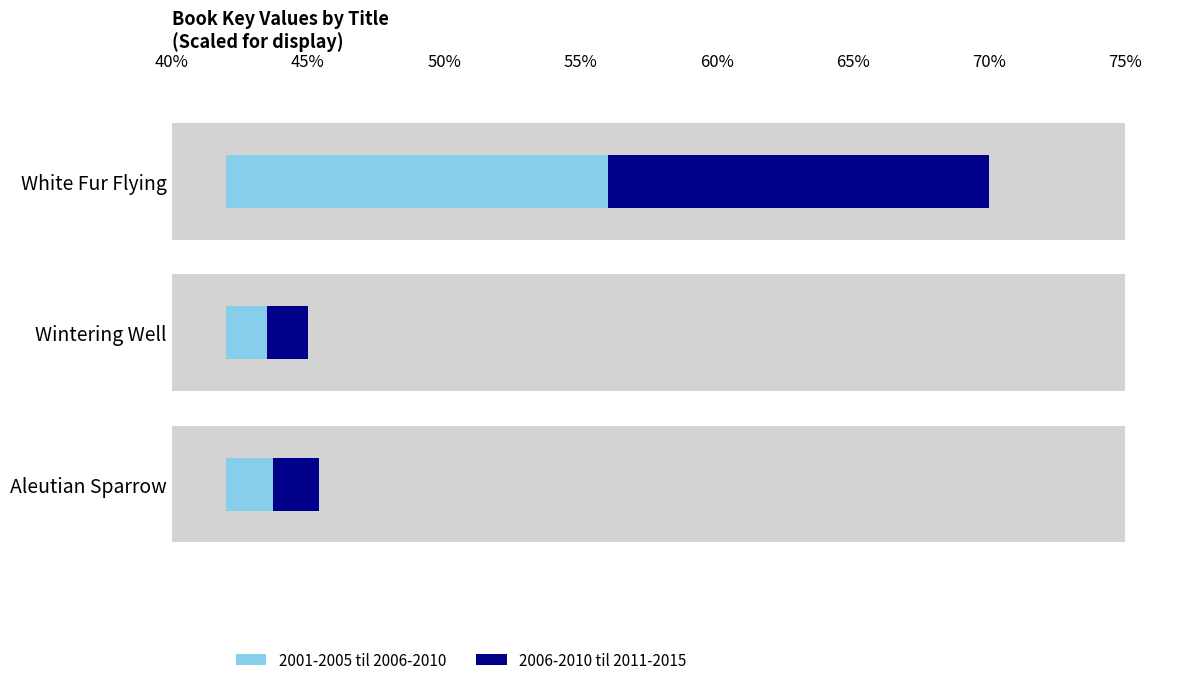

What is the label of the 2nd bar from the right?

Wintering Well